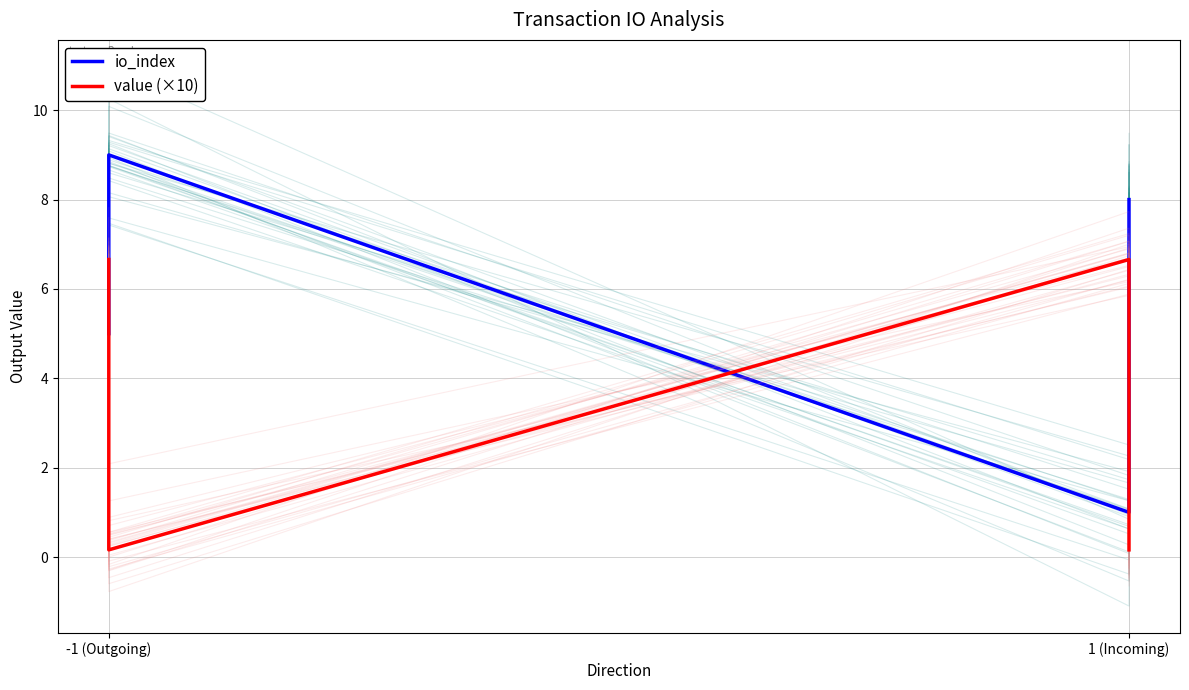

What is the sum of all value (×10) values?

13.6